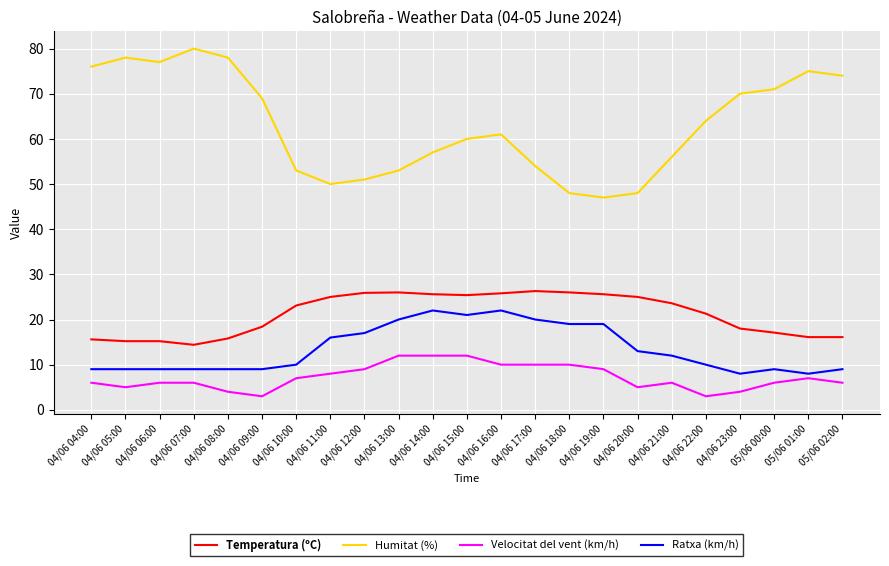

Which series has the widest spread of values?

Humitat (%)